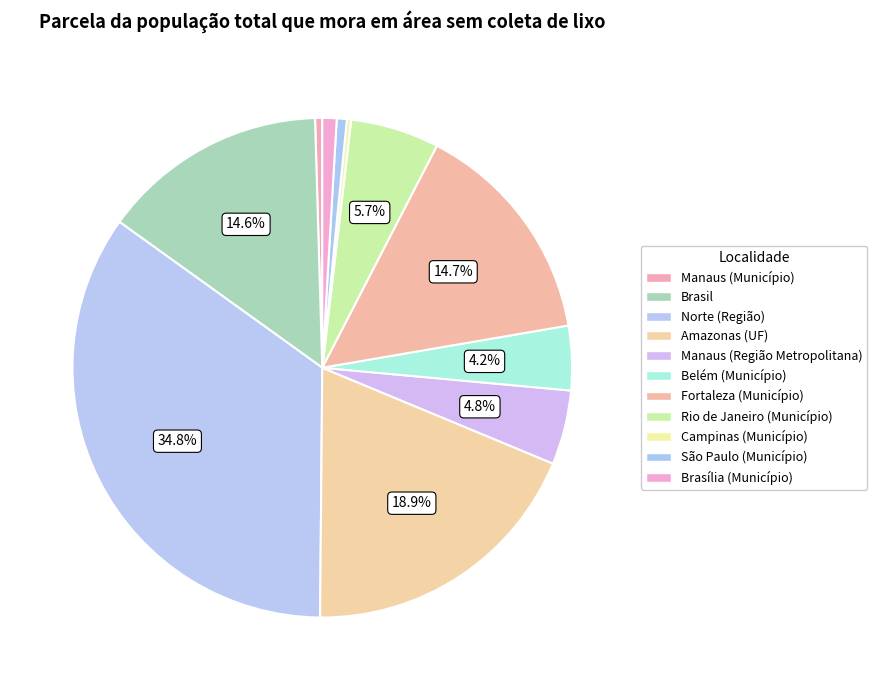

Does any single category account for the majority?

No